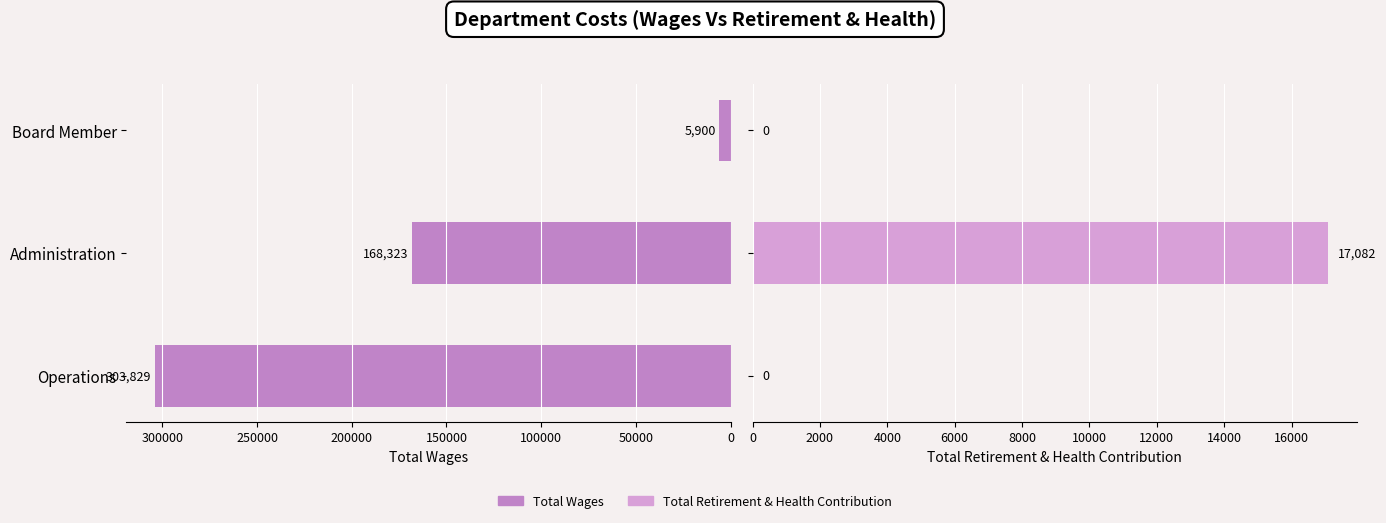

Rank the series by their maximum value, from highest to lowest.

Total Wages, Total Retirement & Health Contribution